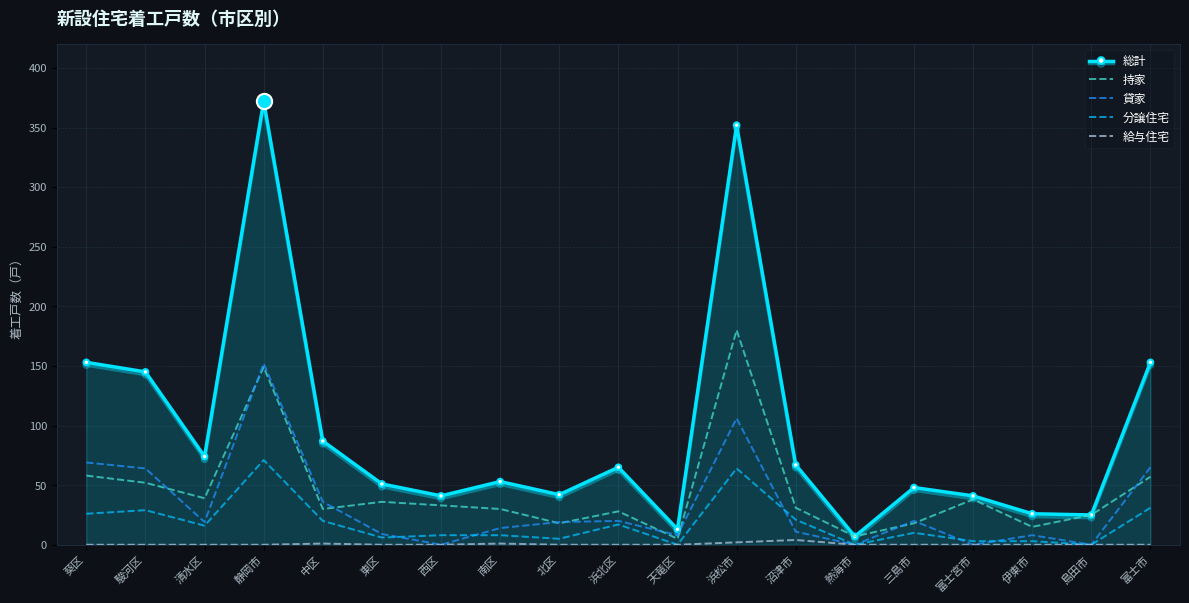

What is the difference between the highest and lowest values at 富士市?

153